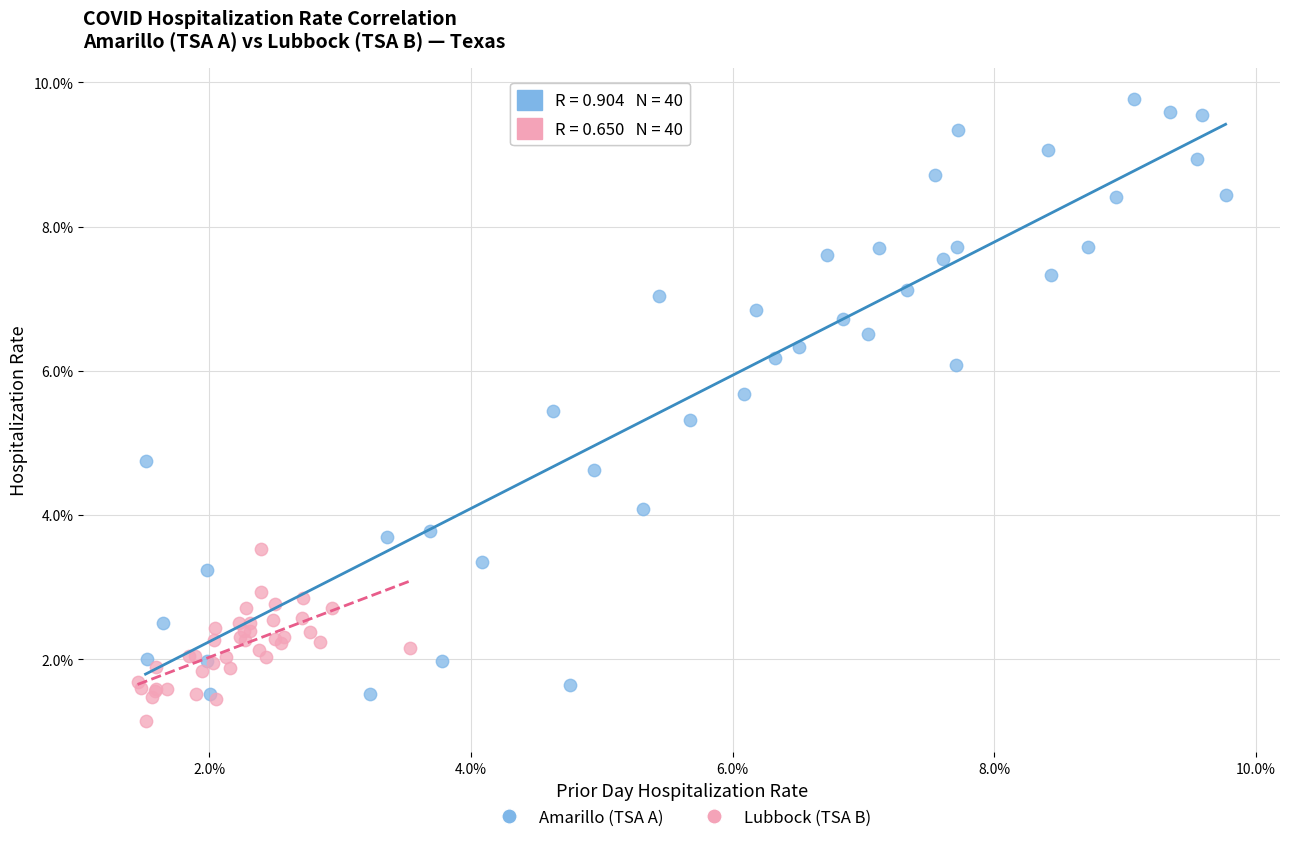

What are all the series names shown in the legend?

Amarillo (TSA A), Lubbock (TSA B)